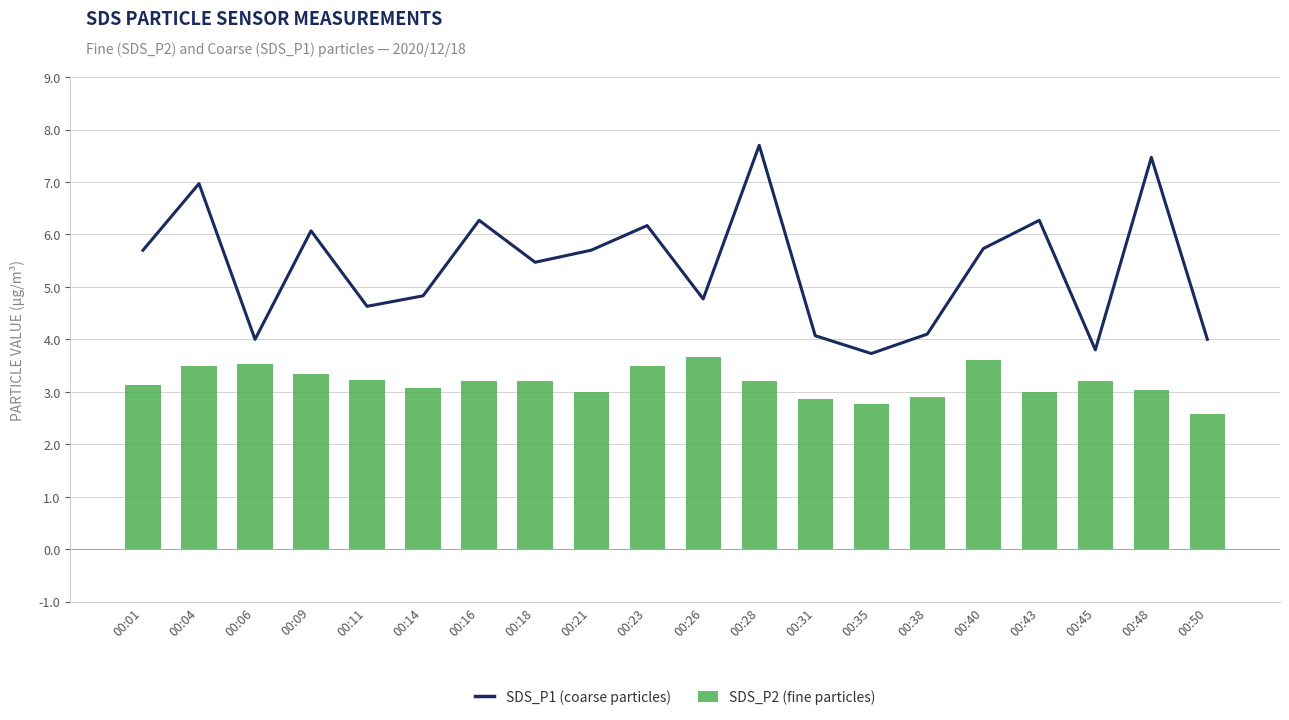

Reading left to right, transcribe all the data shown in this chart.

SDS_P1 (coarse particles): 00:01=5.7	00:04=7.0	00:06=4.0	00:09=6.1	00:11=4.6	00:14=4.8	00:16=6.3	00:18=5.5	00:21=5.7	00:23=6.2	00:26=4.8	00:28=7.7	00:31=4.1	00:35=3.7	00:38=4.1	00:40=5.7	00:43=6.3	00:45=3.8	00:48=7.5	00:50=4.0
SDS_P2 (fine particles): 00:01=3.1	00:04=3.5	00:06=3.5	00:09=3.3	00:11=3.2	00:14=3.1	00:16=3.2	00:18=3.2	00:21=3.0	00:23=3.5	00:26=3.7	00:28=3.2	00:31=2.9	00:35=2.8	00:38=2.9	00:40=3.6	00:43=3.0	00:45=3.2	00:48=3.0	00:50=2.6